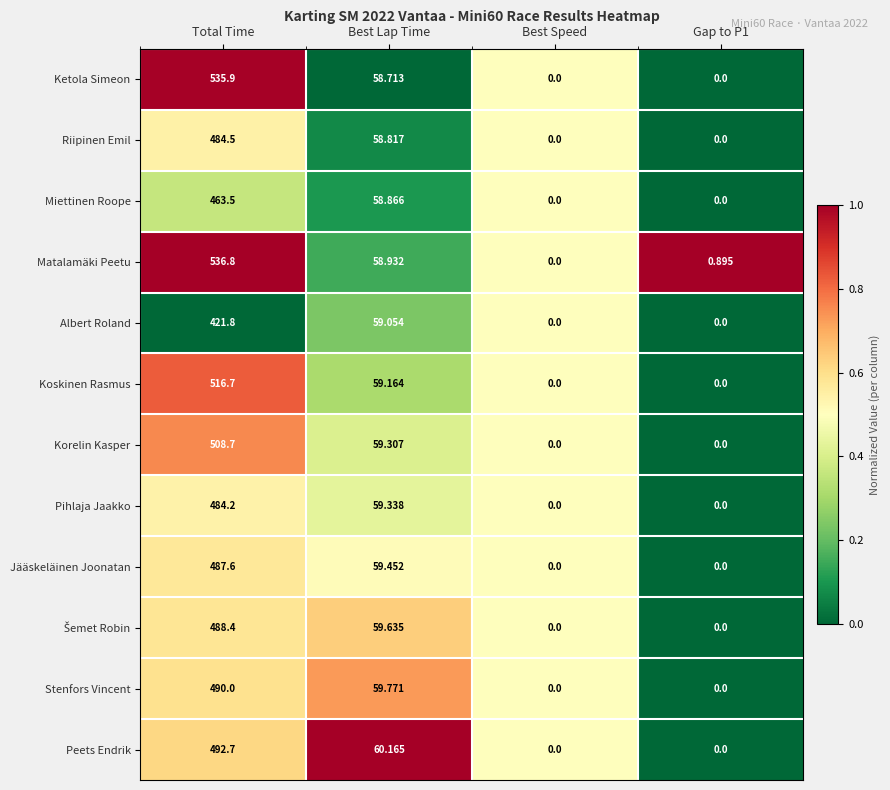

How many values in Miettinen Roope are above zero?

2